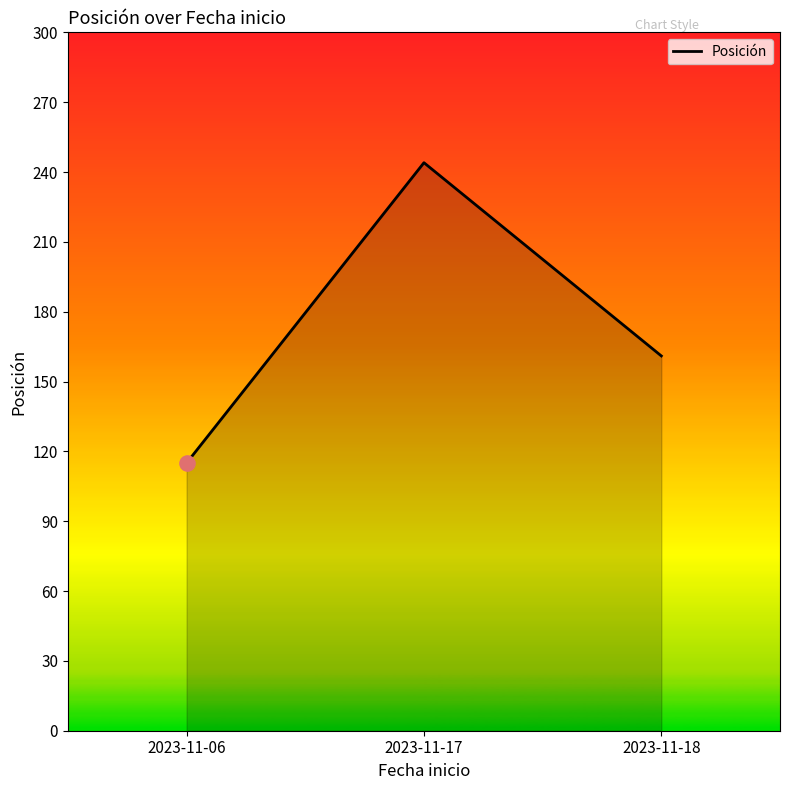

Approximately how many times larger is the value at 2023-11-17 compared to 2023-11-06?

2.1